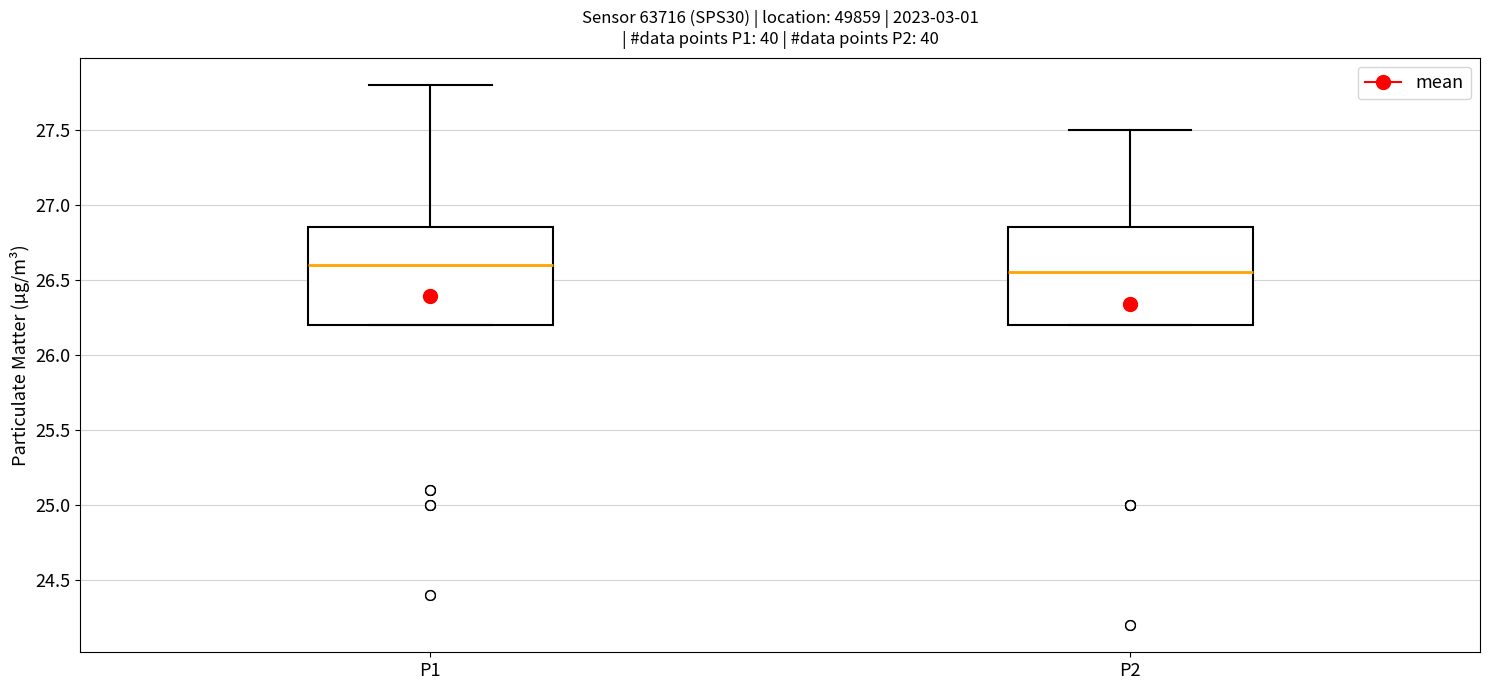

Where is the upper edge of the box for P2 on the y-axis? The values are not printed on the chart, so give them approximately, as read against the axis.

26.85